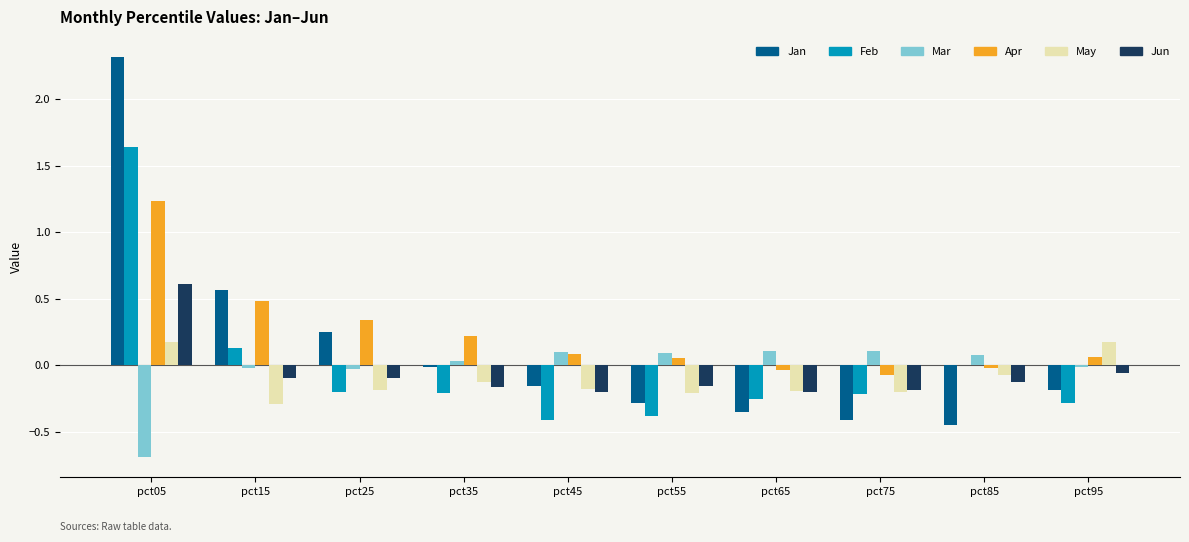

What is the spread (max minus min) of values at pct55?

0.5